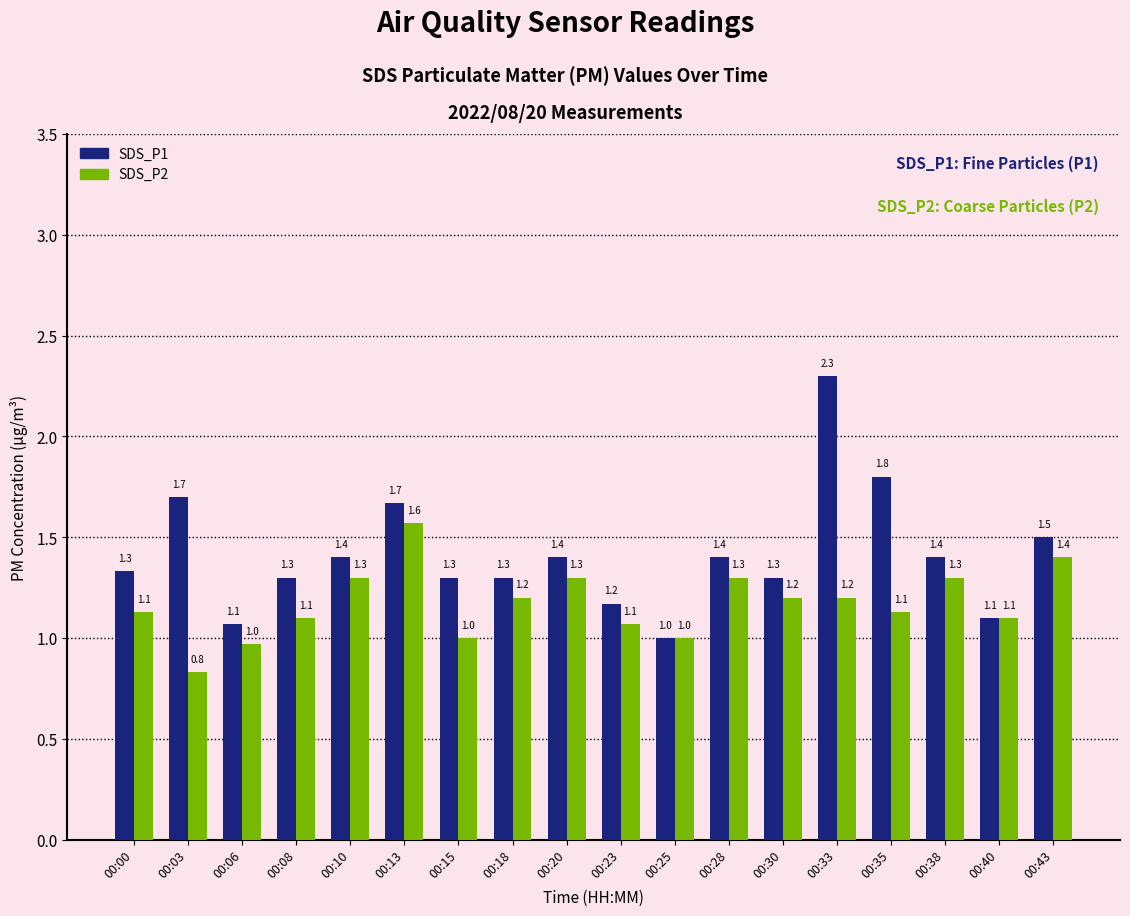

Which series has the largest total across all categories?

SDS_P1